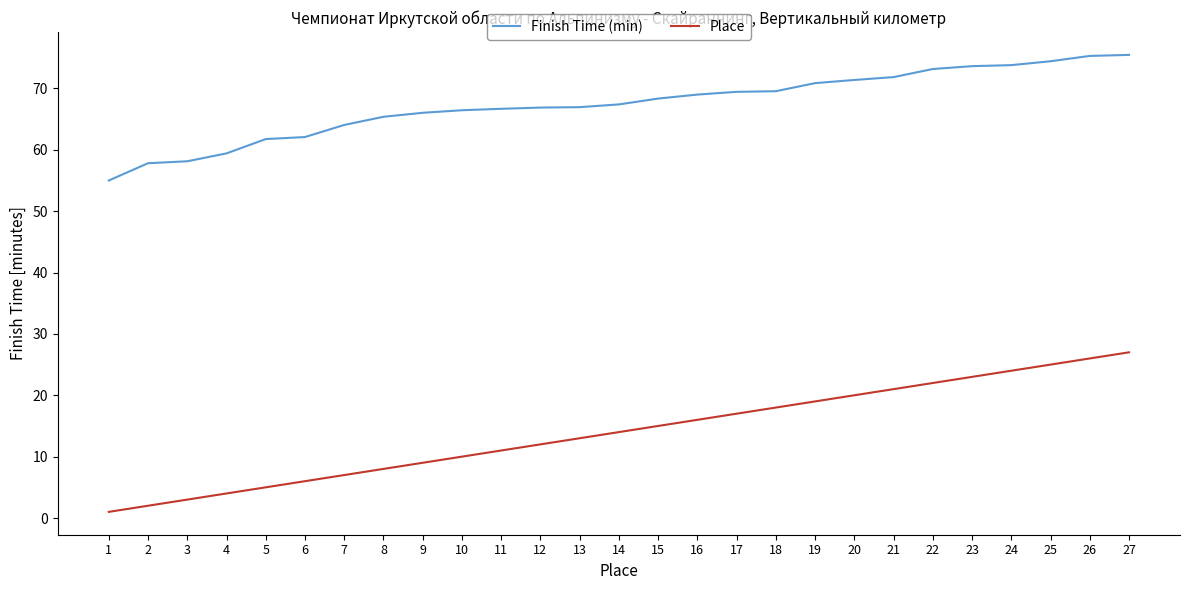

At how many categories does at least one series exceed 47?

27